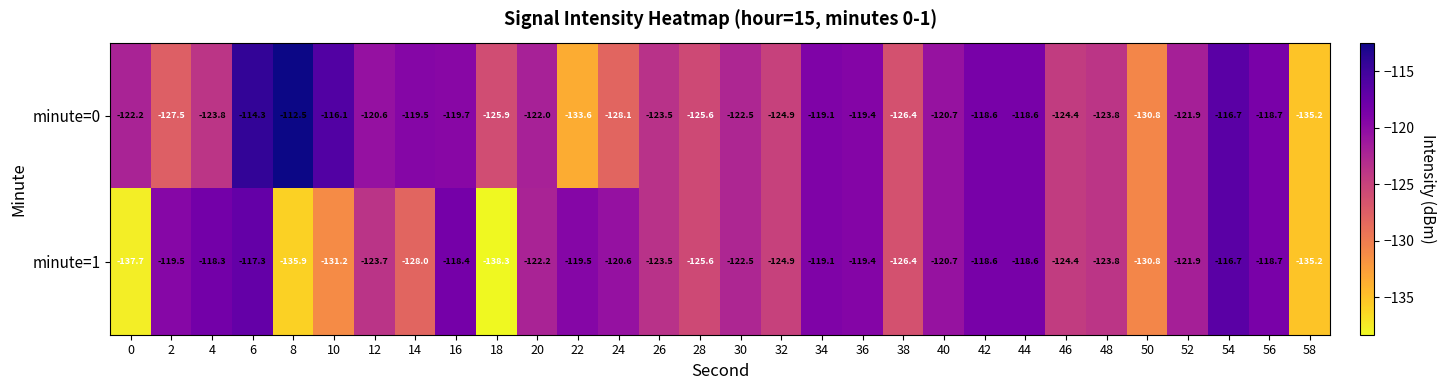

Which series changed the most between 6 and 16?

minute=0